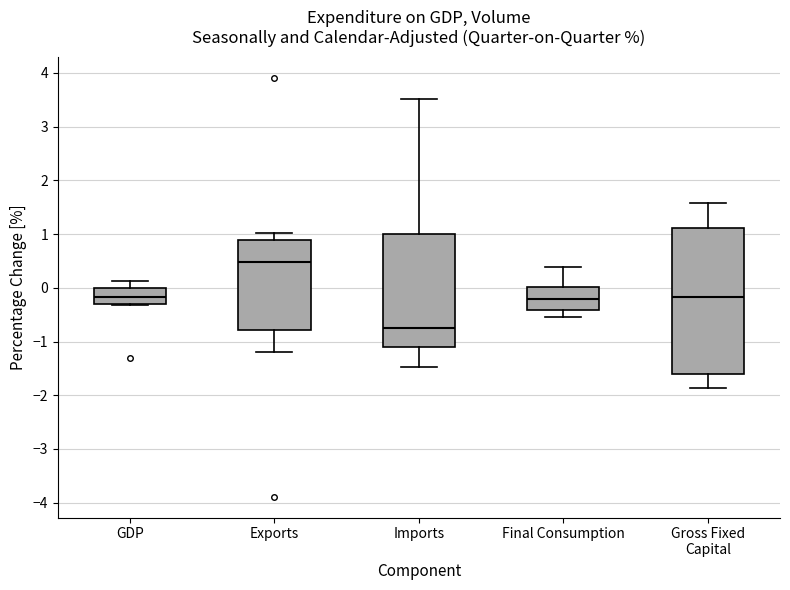

Which box is the tallest, from its lower edge to its upper edge?

Gross Fixed Capital